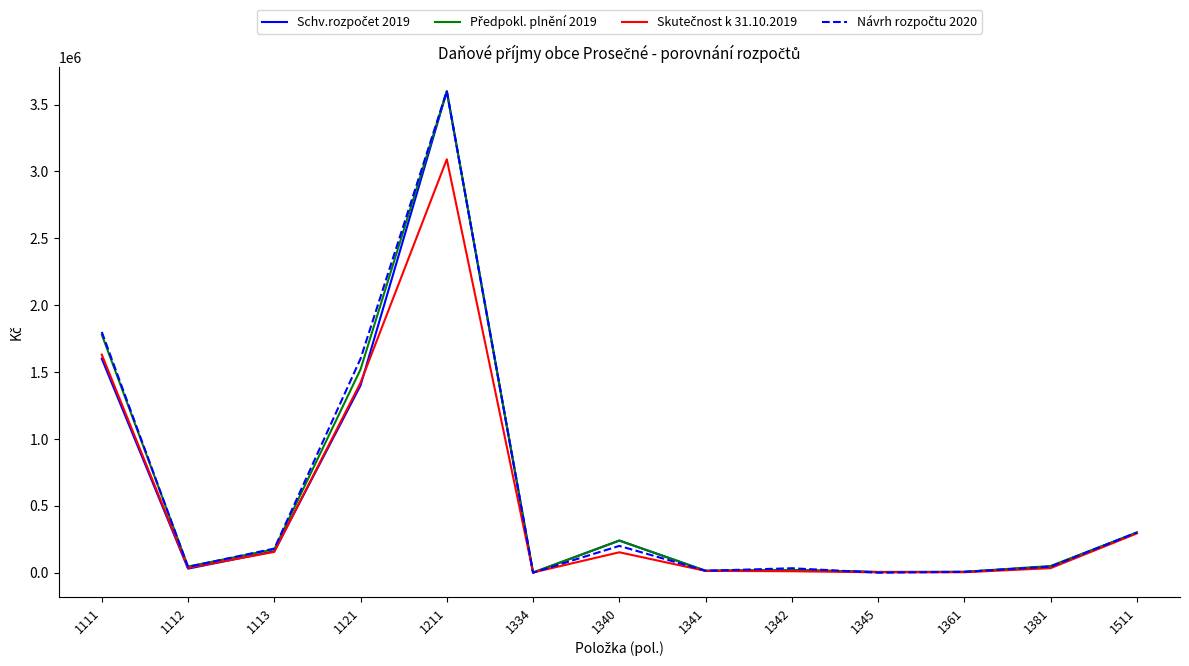

Reading right to left, list all the values displayed in this chart.

Schv.rozpočet 2019: 300000.0	45000.0	6000.0	5000.0	20000.0	14000.0	240000.0	0.0	3600000.0	1400000.0	160000.0	30000.0	1600000.0
Předpokl. plnění 2019: 300000.0	50000.0	6000.0	5000.0	20000.0	14000.0	240000.0	1420.0	3600000.0	1520000.0	175000.0	45830.0	1780205.0
Skutečnost k 31.10.2019: 293377.0	33709.8	3030.0	2494.0	10520.0	13225.0	152300.0	1415.2	3090922.3	1420499.3	155135.8	35822.6	1630203.8
Návrh rozpočtu 2020: 300000.0	45000.0	6000.0	0.0	33000.0	14000.0	200000.0	0.0	3600000.0	1600000.0	180000.0	43000.0	1800000.0